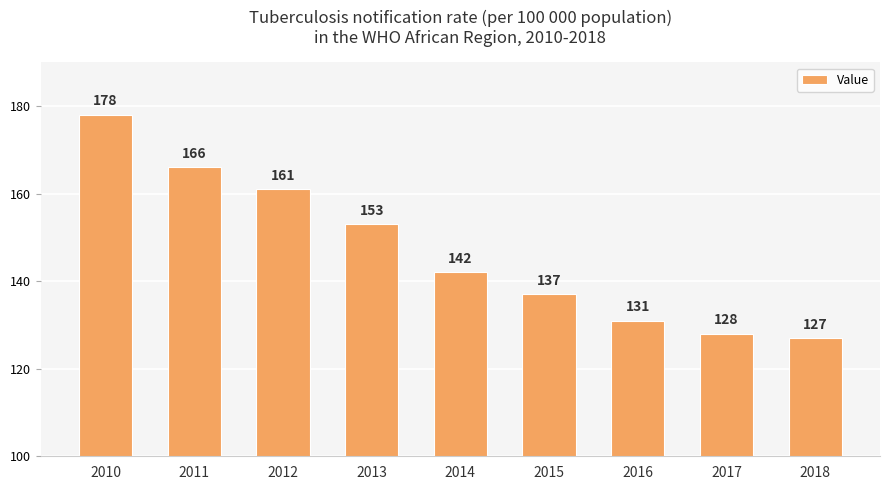

Between 2010 and 2017, which is larger?

2010